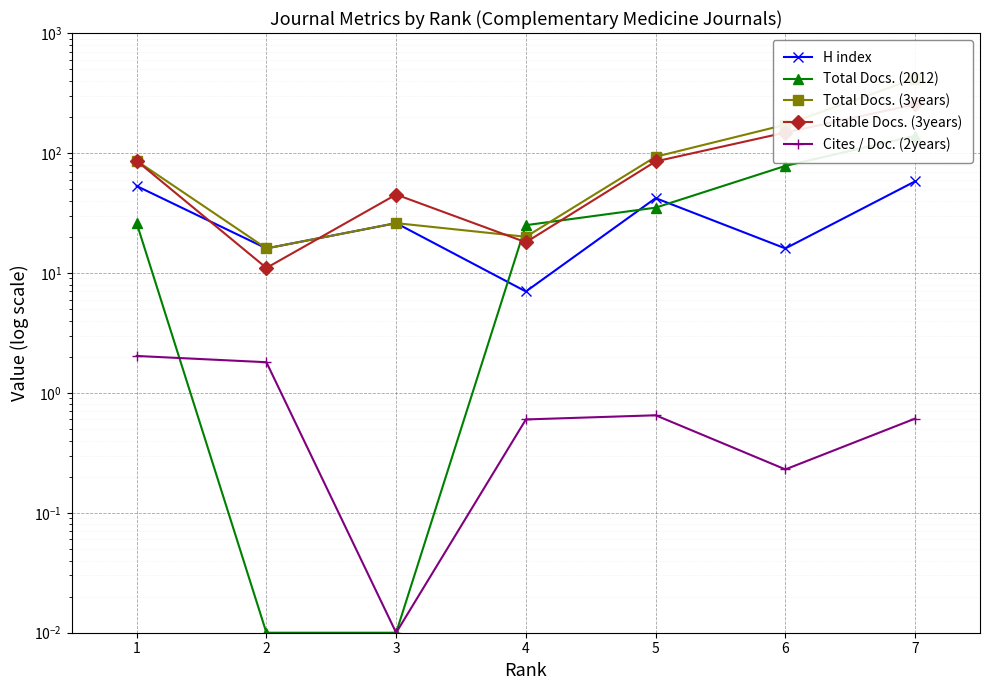

True or false: Total Docs. (3years) has a value of 417.0 at 7.

True